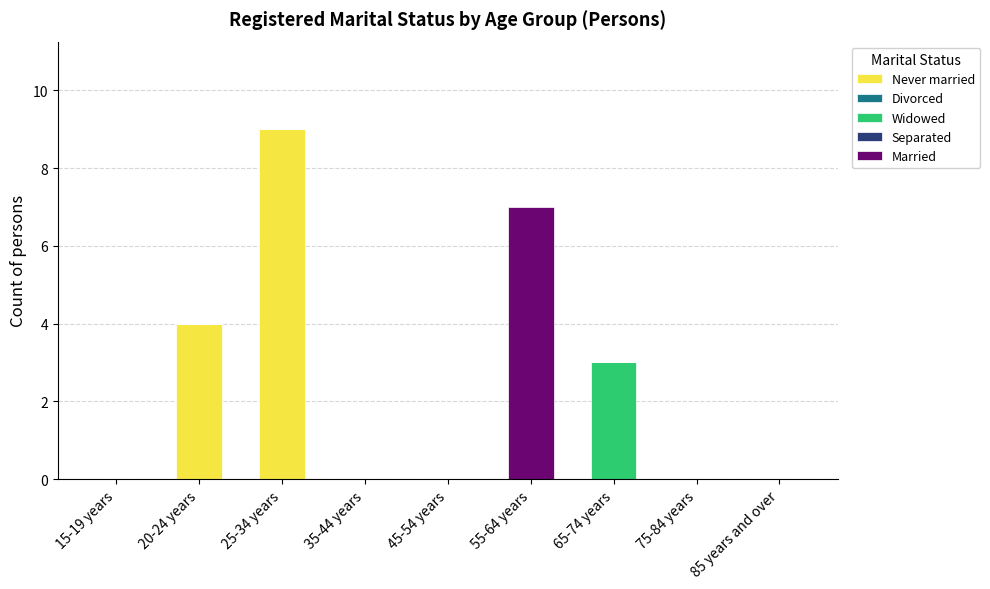

Reading left to right, what are the values for Never married?

15-19 years=0	20-24 years=4	25-34 years=9	35-44 years=0	45-54 years=0	55-64 years=0	65-74 years=0	75-84 years=0	85 years and over=0